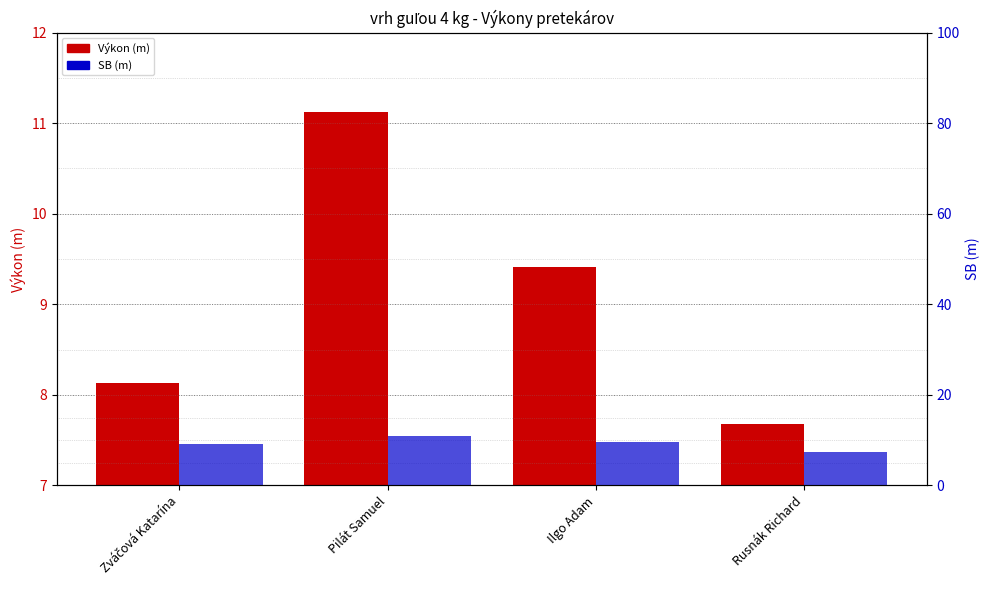

Where is Výkon nearest to the value 9?

Ilgo Adam